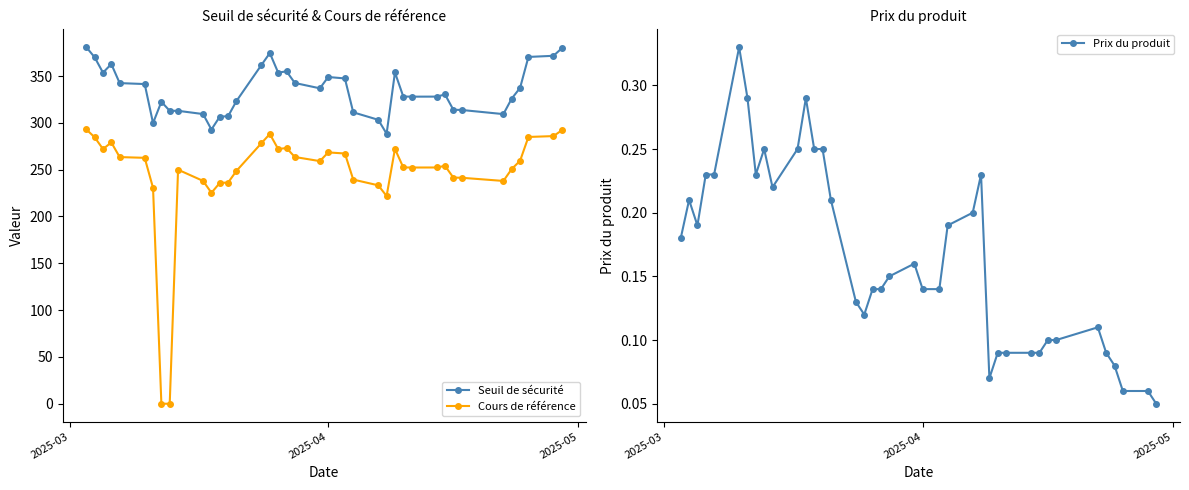

What are all the series names shown in the legend?

Seuil de sécurité, Cours de référence, Prix du produit